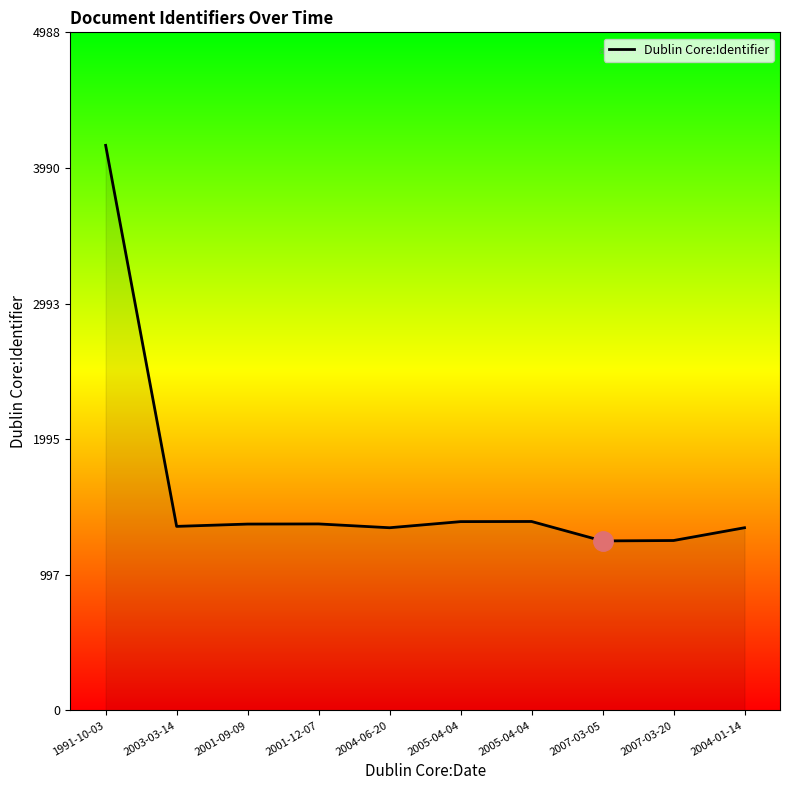

What is the maximum value shown in the chart?

4157